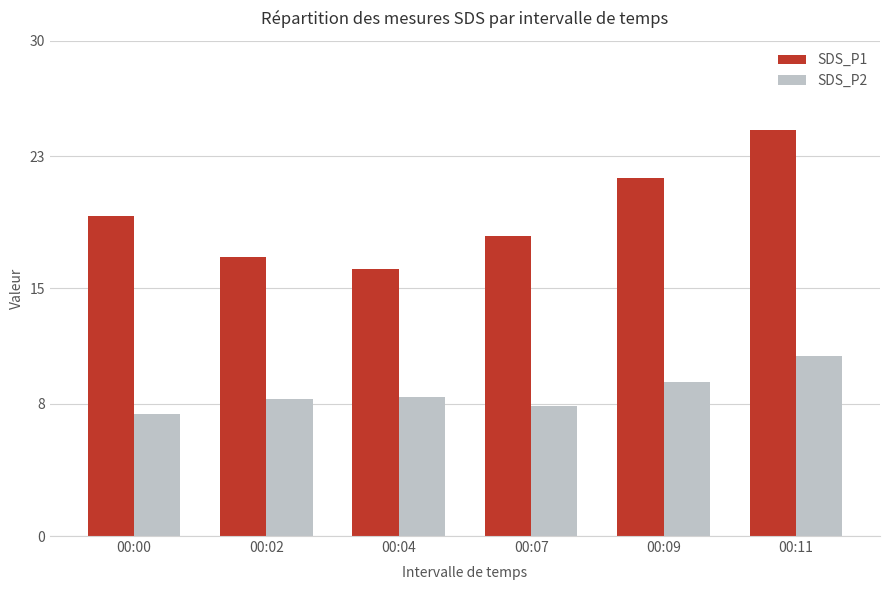

Count the number of data series in this chart.

2